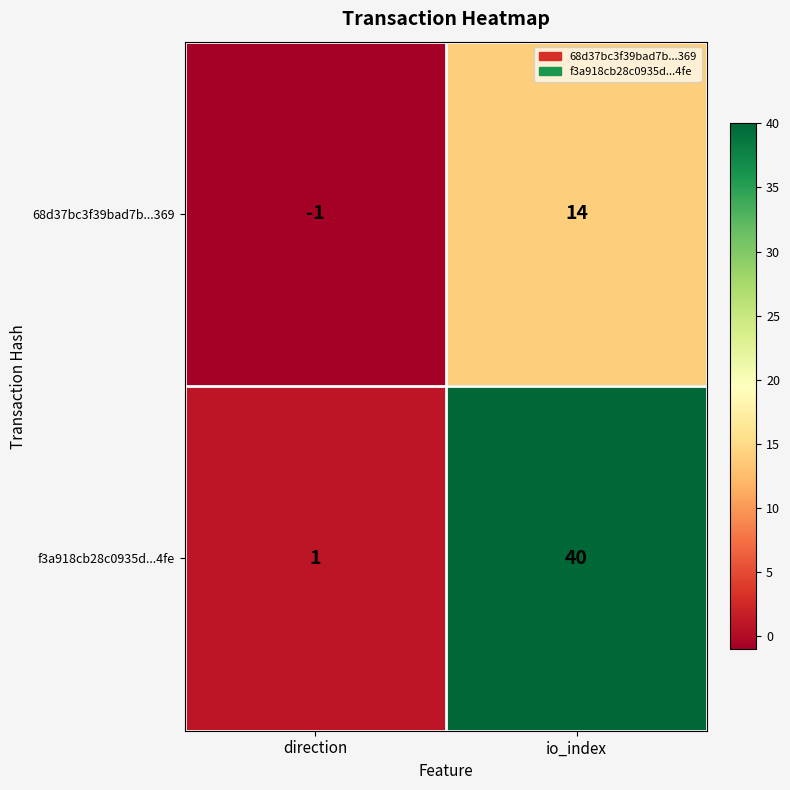

What is the smallest value displayed?

-1